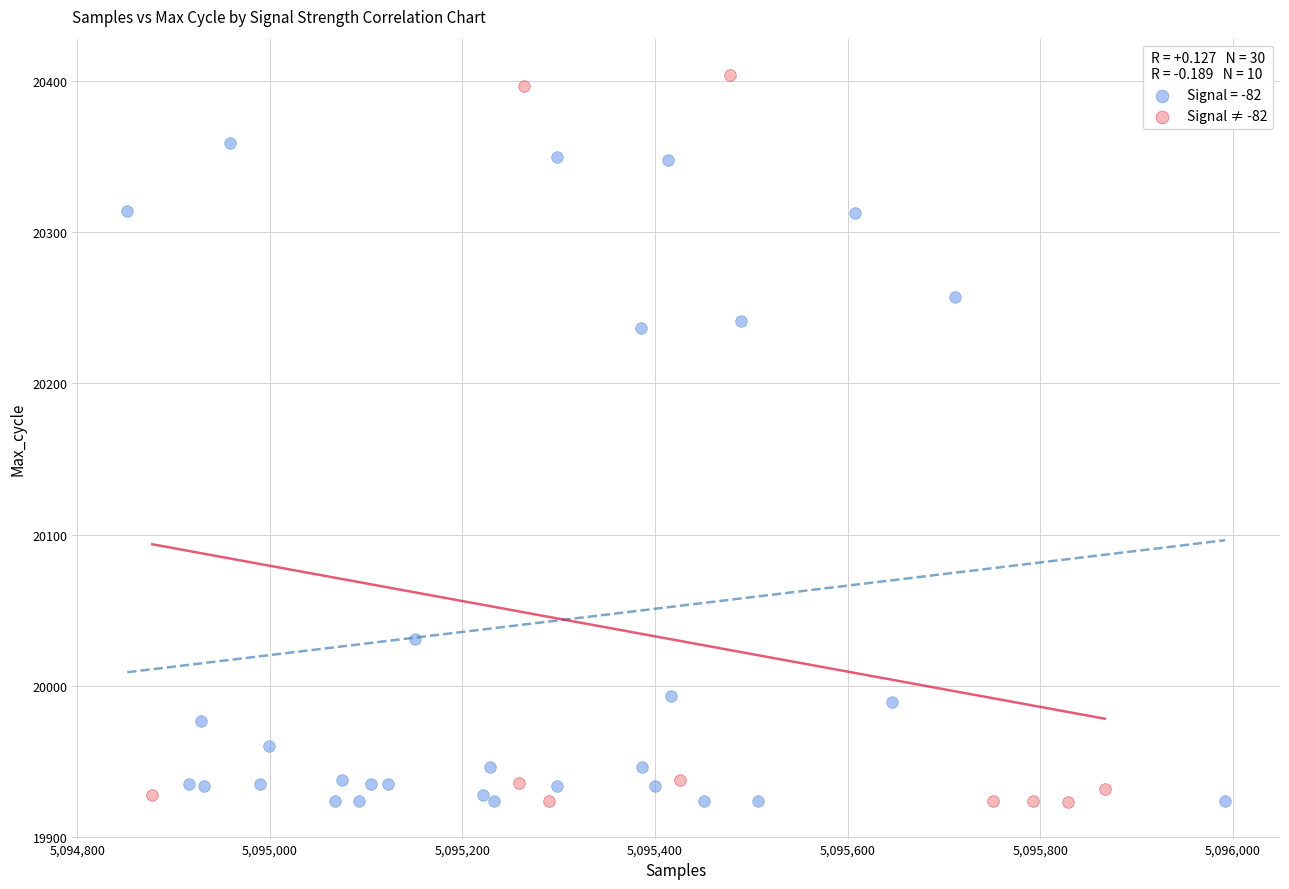

Which series reaches the maximum Y coordinate?

Signal ≠ -82